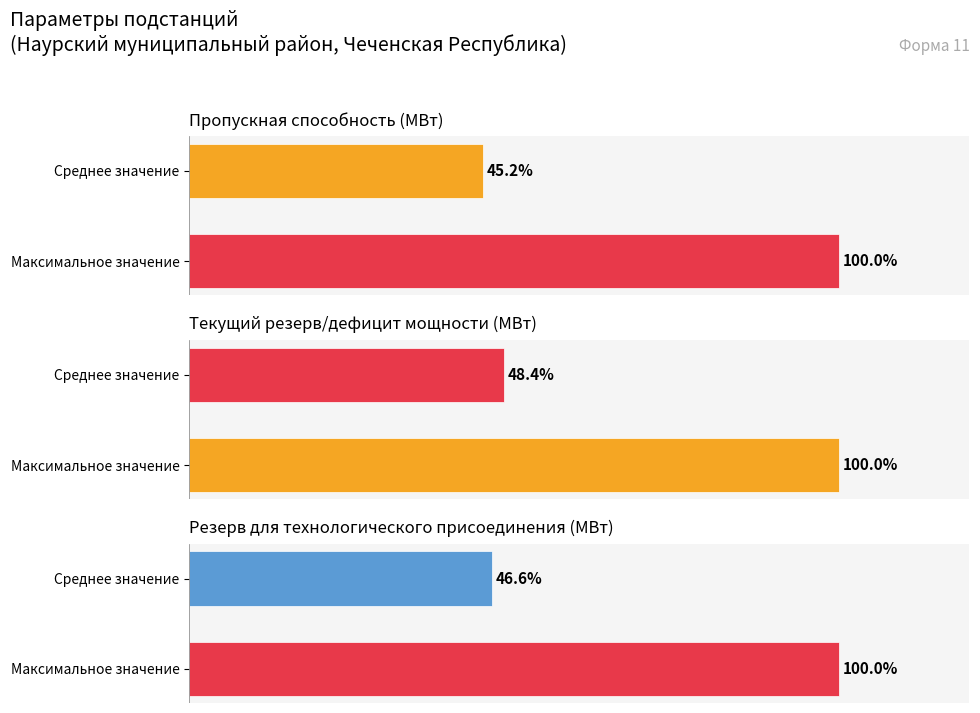

At how many categories does at least one series exceed 97?

1